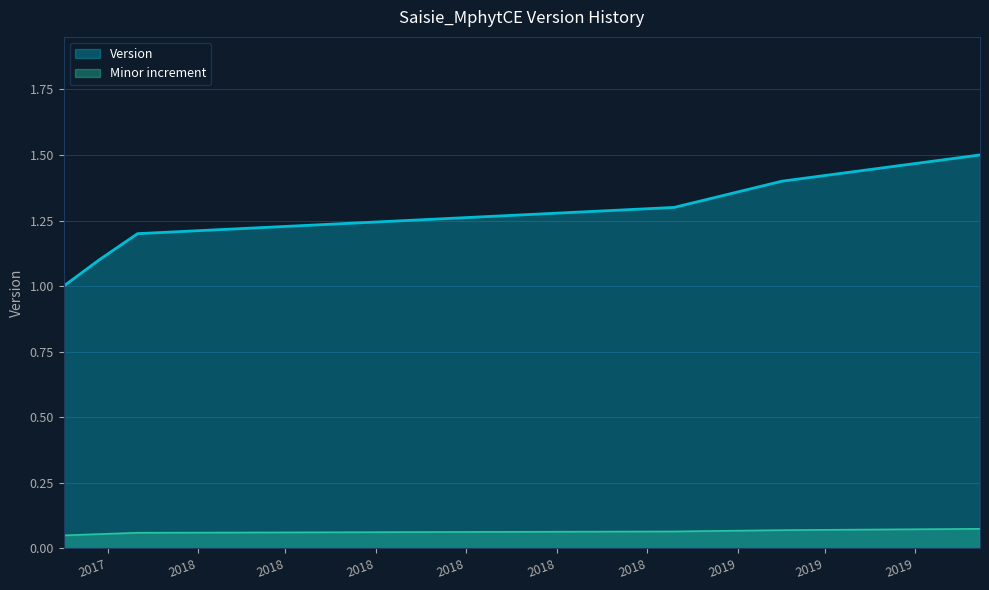

Count the values in the range 1 to 2.

6